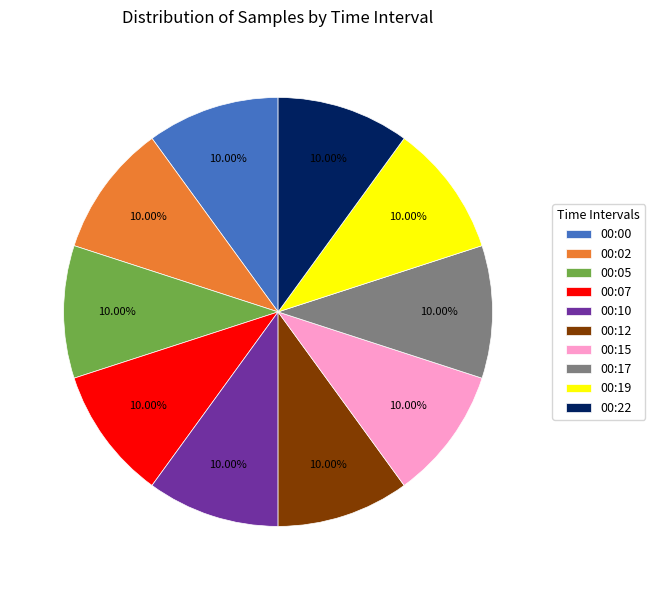

How many slices are in this pie chart?

10